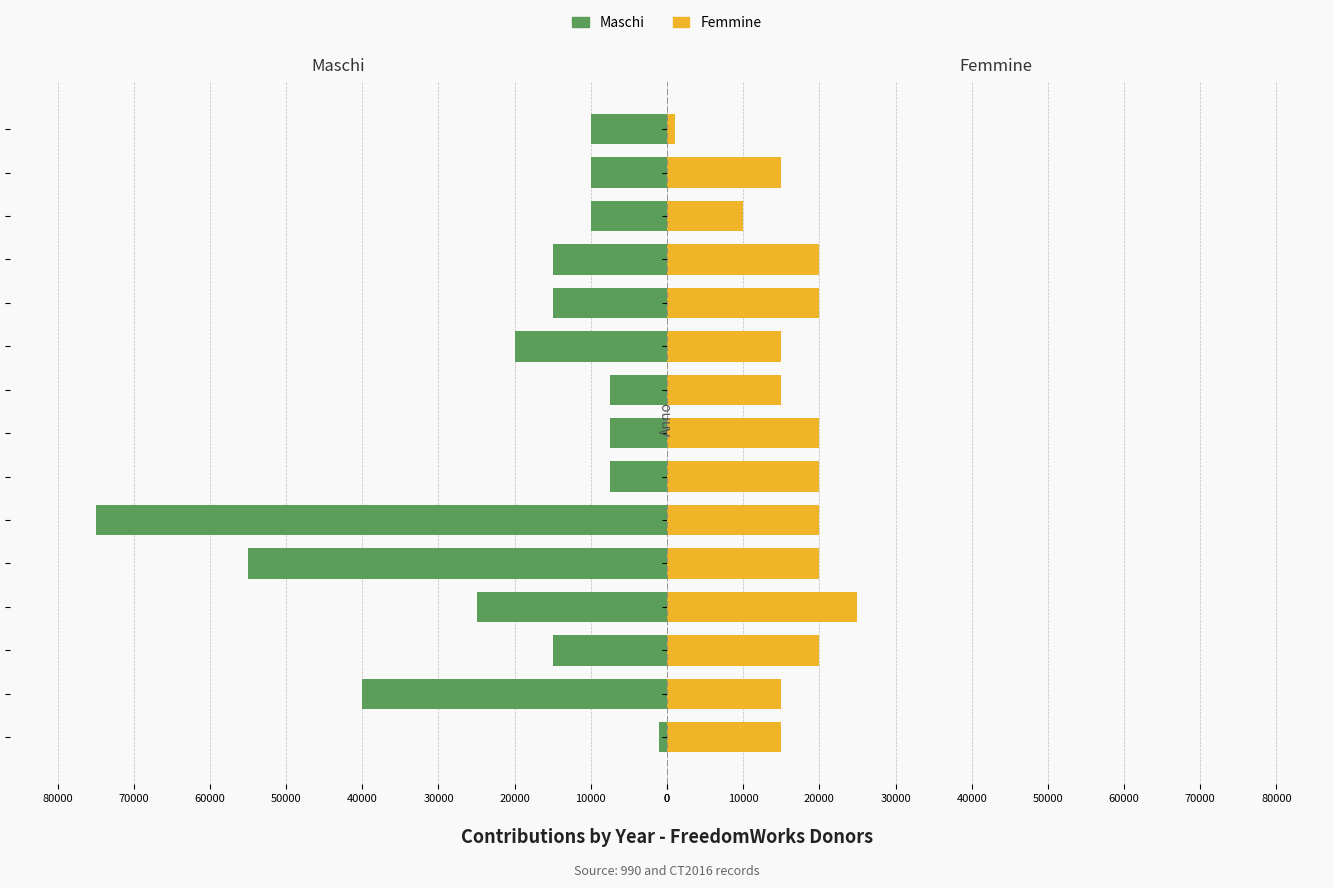

What is the sum of the Maschi values at 40000 and 20000?

70000